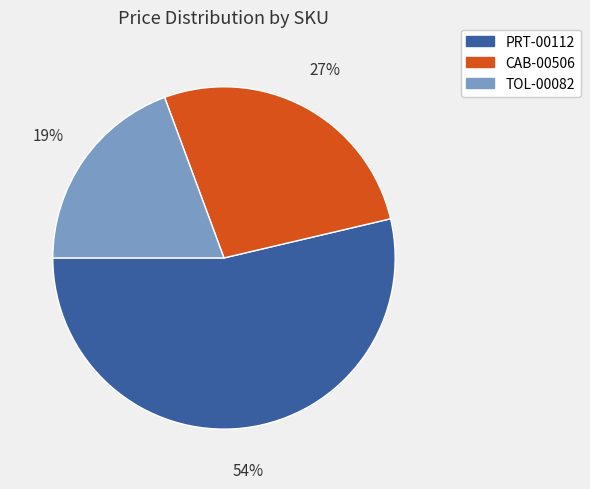

Count the number of slices in the pie.

3